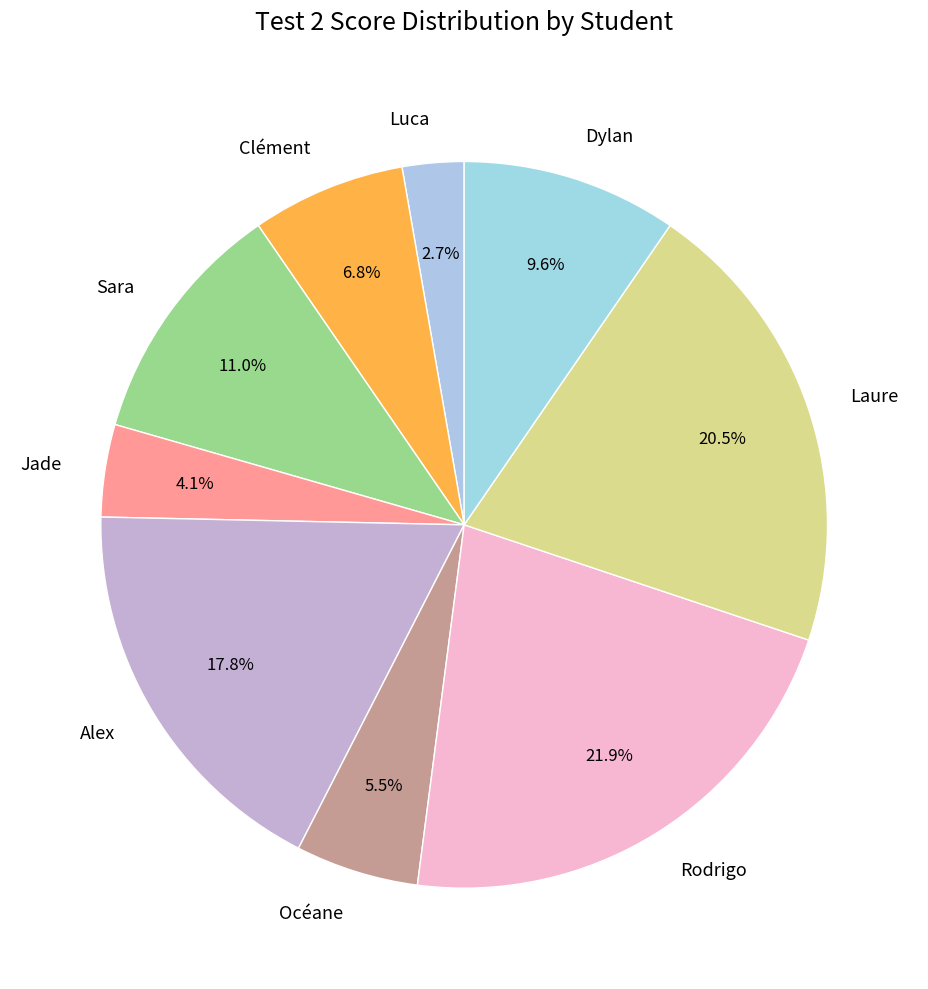

True or false: Luca accounts for 3% of the total.

True